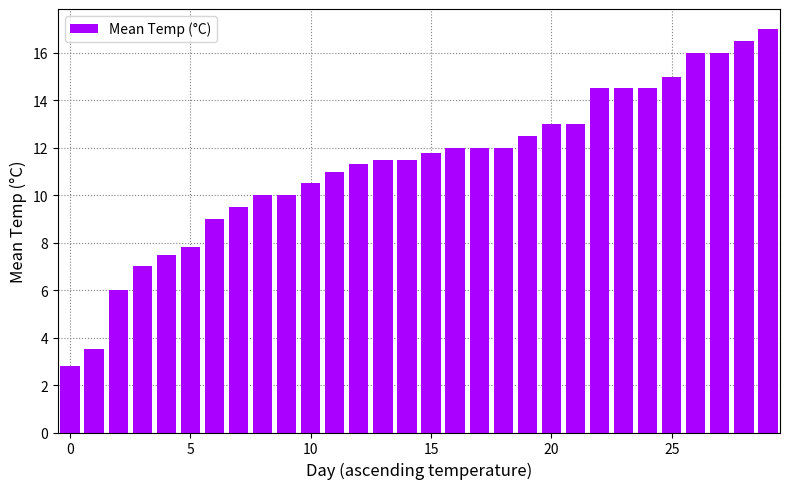

What is the difference between the second highest and second lowest values?

13.0